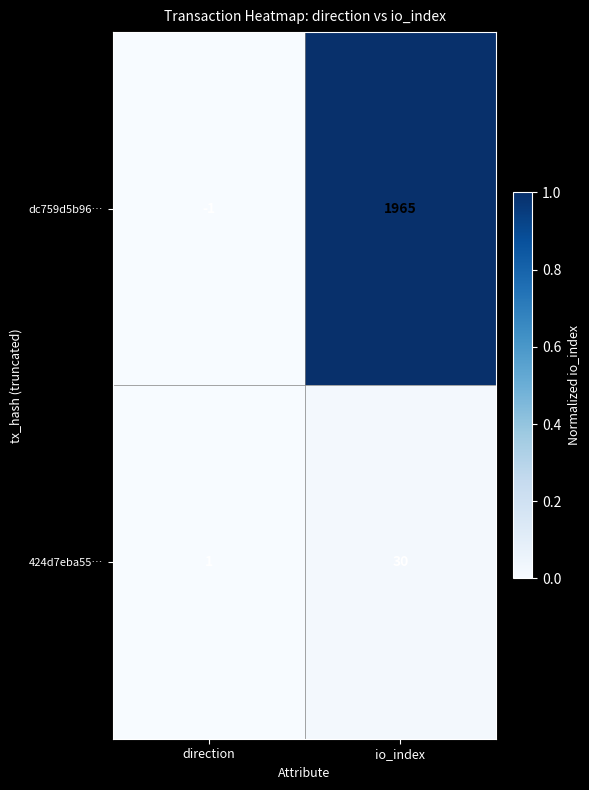

Reading right to left, extract all data points from this chart.

dc759d5b96…: io_index=1965	direction=-1
424d7eba55…: io_index=30	direction=1